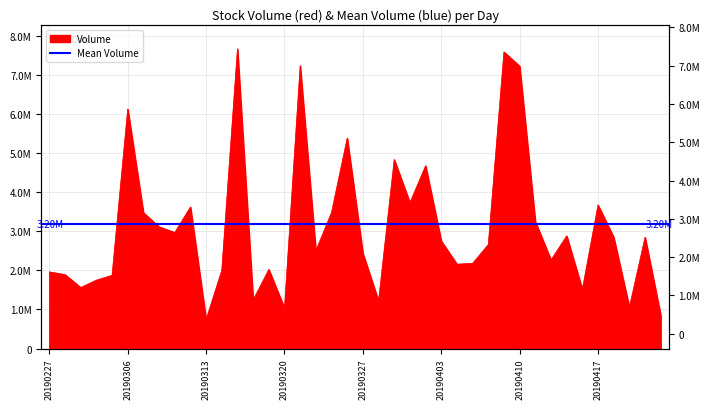

How many interior local valleys (lower than both neighbors) does the data have?

12